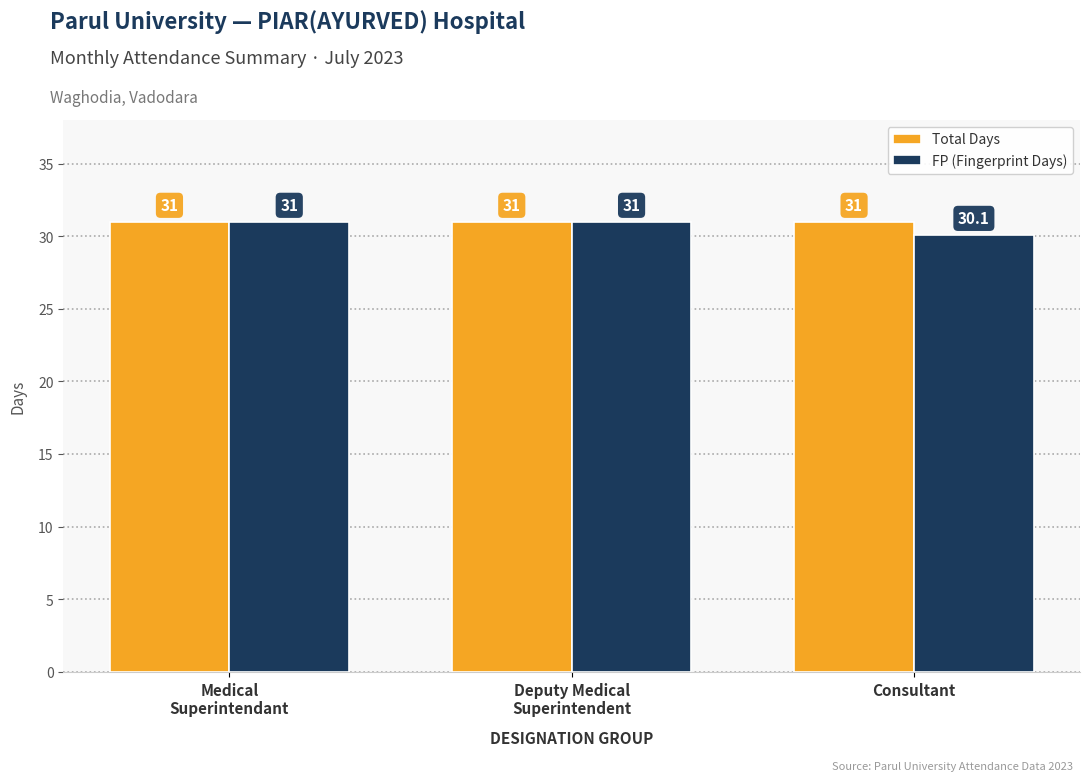

Which series has the widest spread of values?

FP (Fingerprint Days)